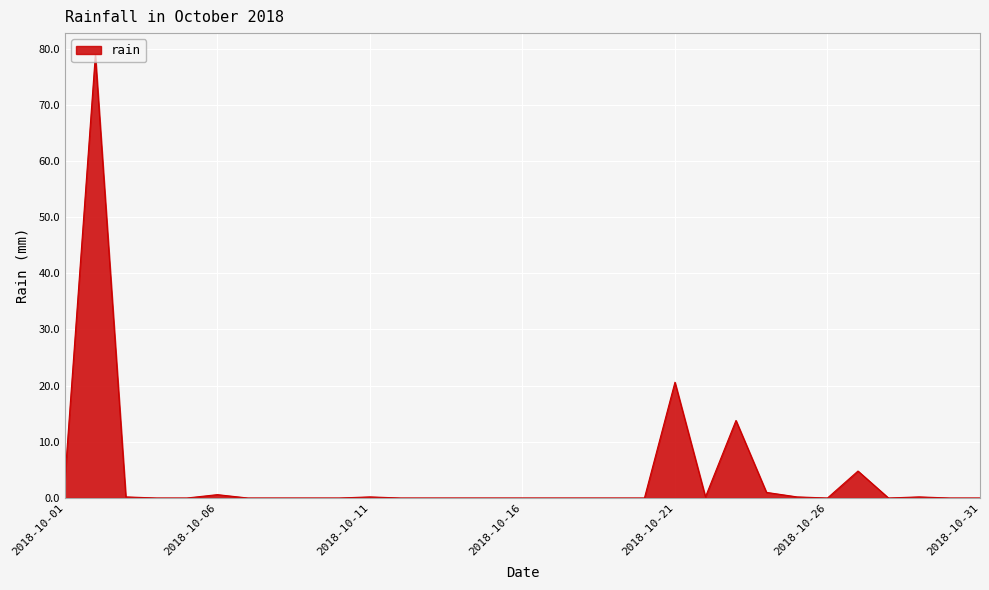

What is the maximum value shown in the chart?

78.8